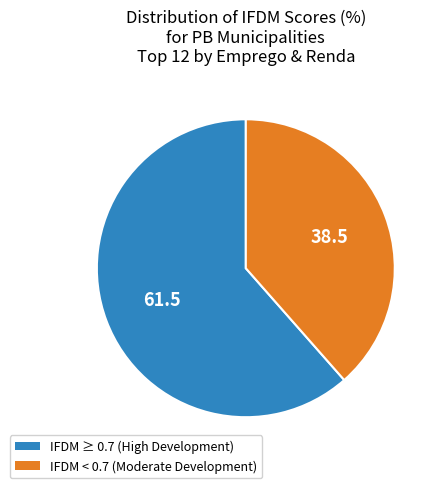

Is there a majority slice in this chart?

Yes